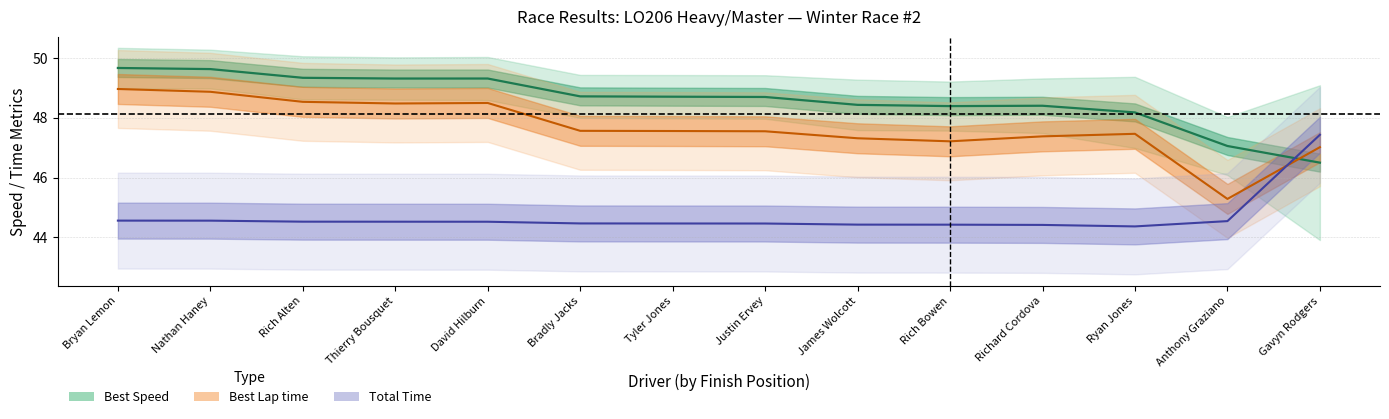

Reading left to right, list all the values displayed in this chart.

Speed center: 49.7	49.6	49.3	49.3	49.3	48.7	48.7	48.7	48.4	48.4	48.4	48.2	47.1	46.5
Best Lap center: 49.0	48.9	48.5	48.5	48.5	47.6	47.6	47.5	47.3	47.2	47.4	47.5	45.3	47.0
Total Time center: 44.6	44.6	44.5	44.5	44.5	44.5	44.5	44.5	44.4	44.4	44.4	44.4	44.5	47.4